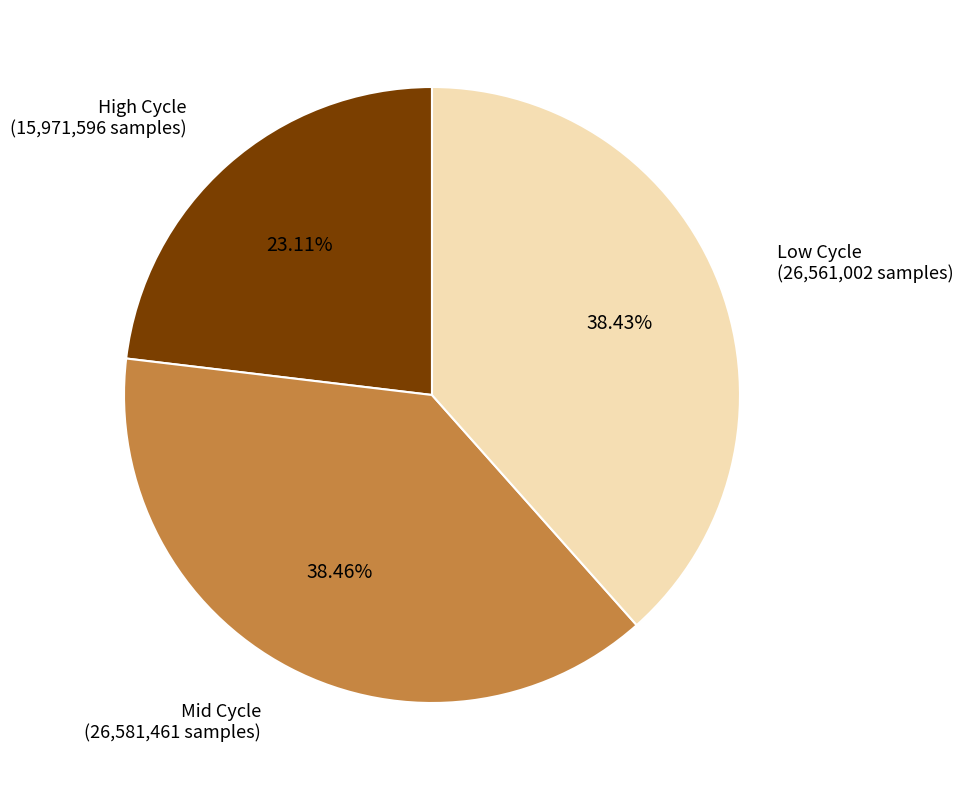

Is there a majority slice in this chart?

No